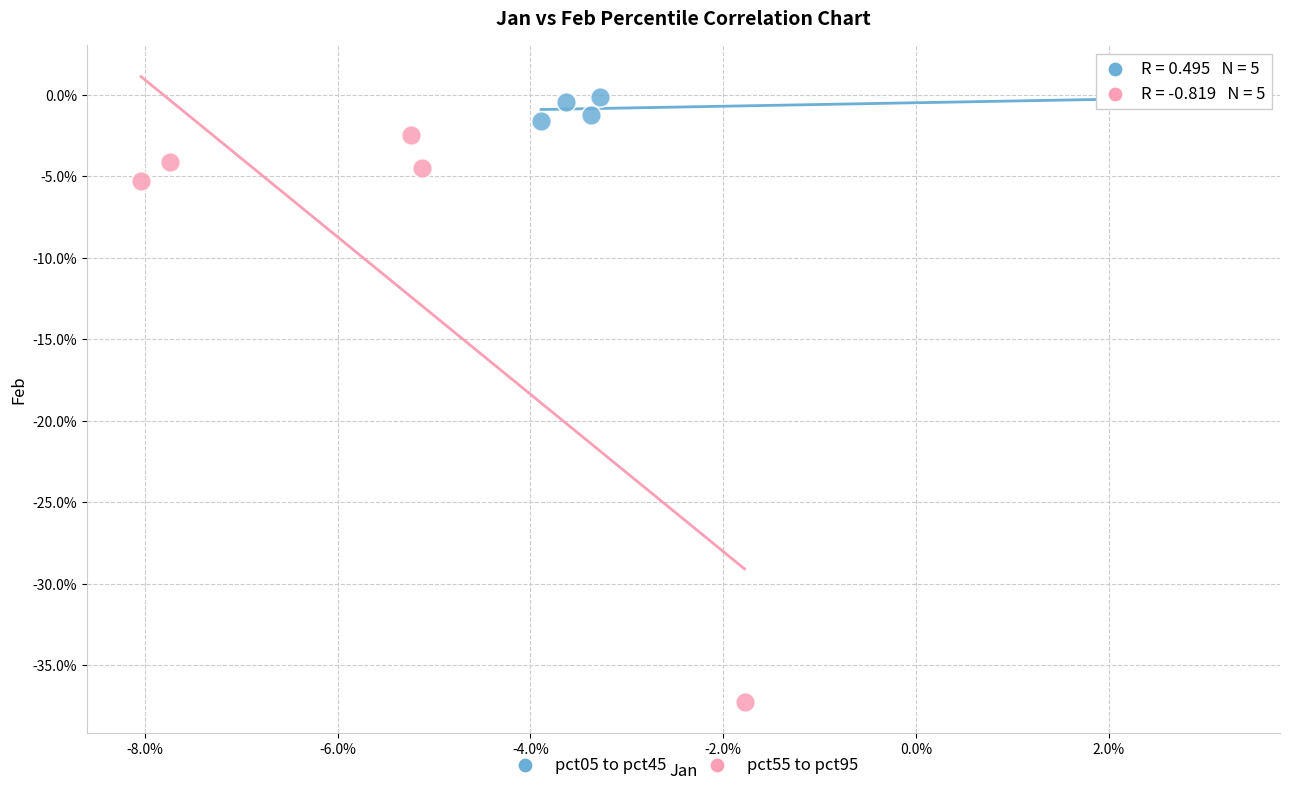

Which series contains the lowest Y value?

pct55 to pct95